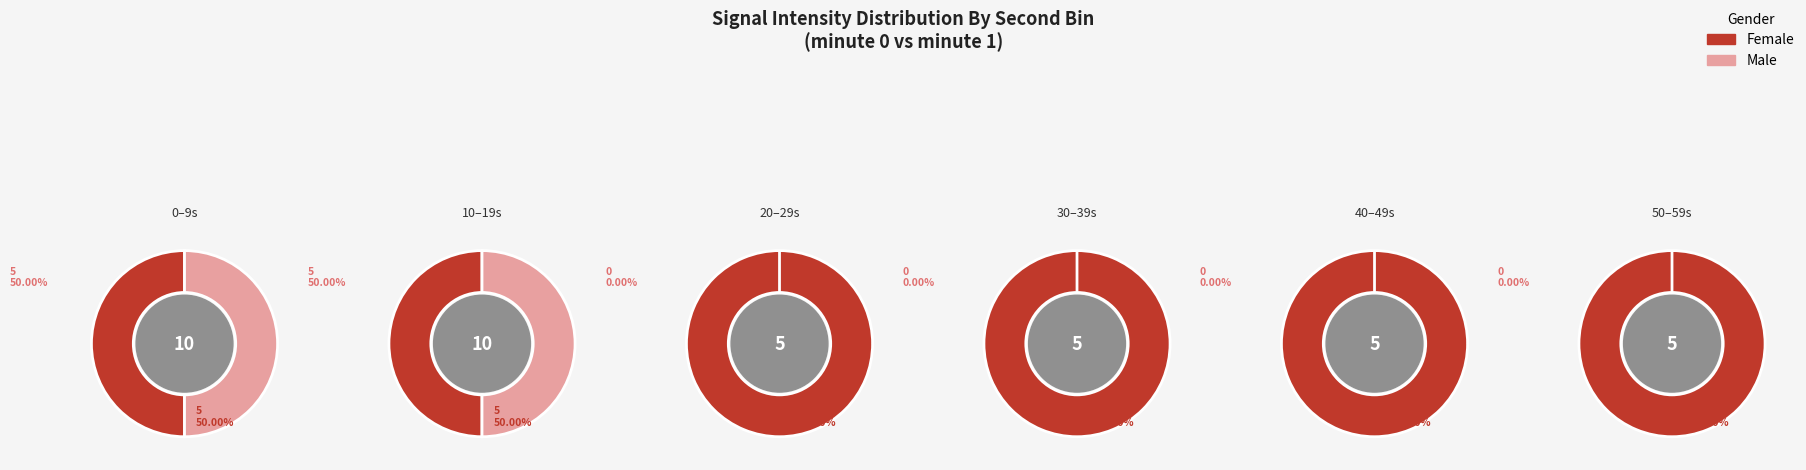

True or false: 20 accounts for 16% of the total.

False